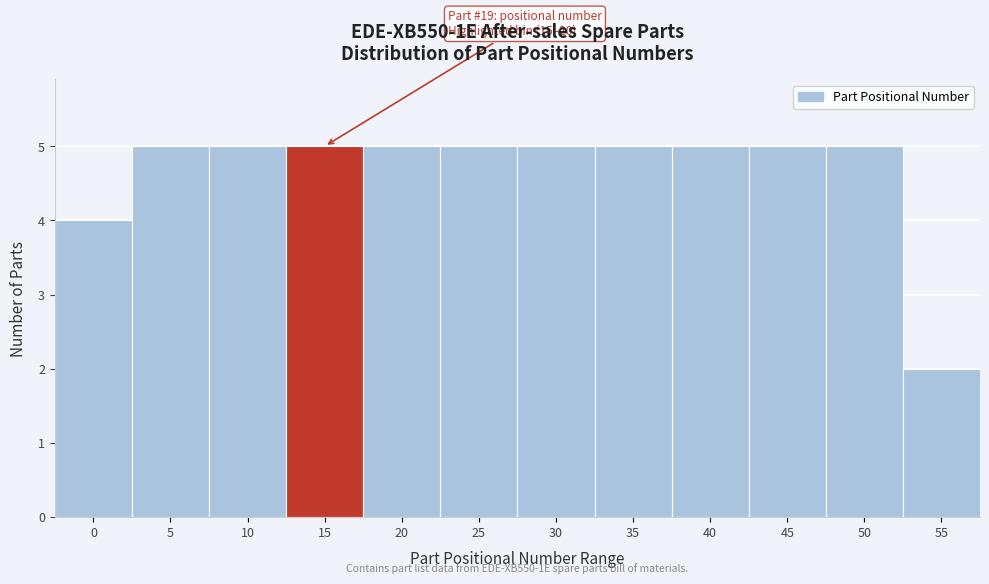

Reading left to right, list all the values displayed in this chart.

4	5	5	5	5	5	5	5	5	5	5	2